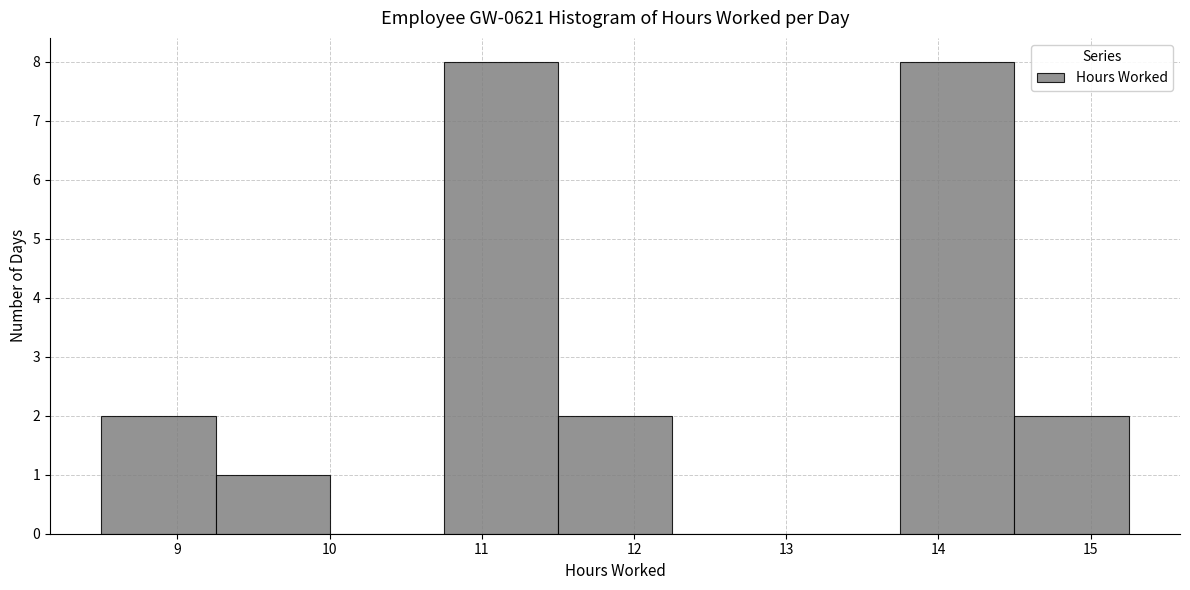

How tall is the bar that spans 13.75 to 14.50 on the x-axis? Neither the bar edges nor the heights are printed on the chart, so give them approximately, as read against the axes.

8